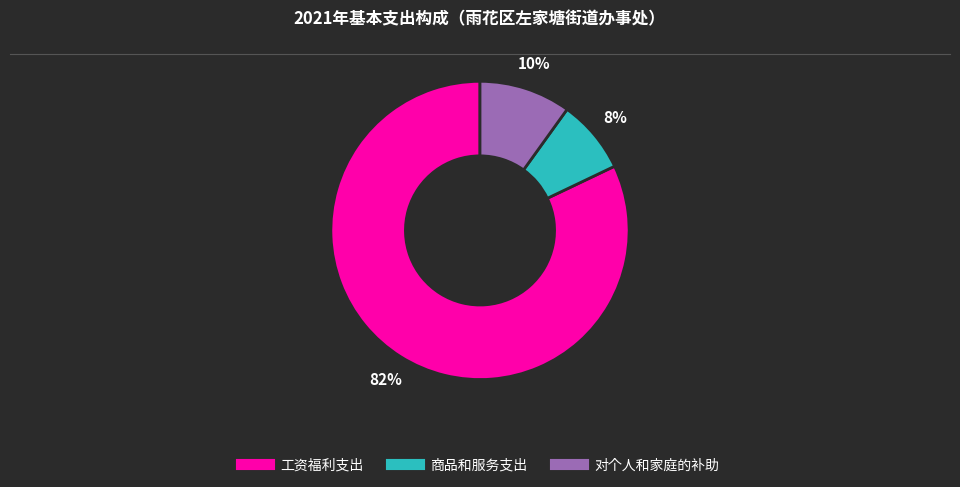

Approximately how many times larger is the value at 商品和服务支出 compared to 工资福利支出?

0.1